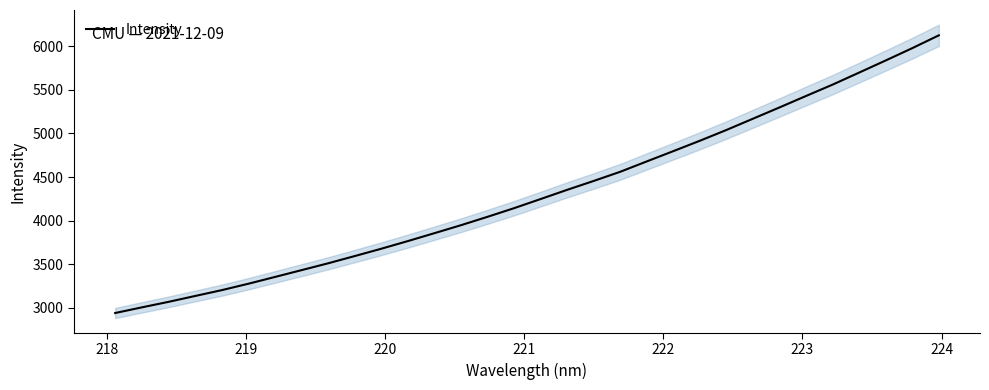

What is the minimum value for Intensity?

2937.5